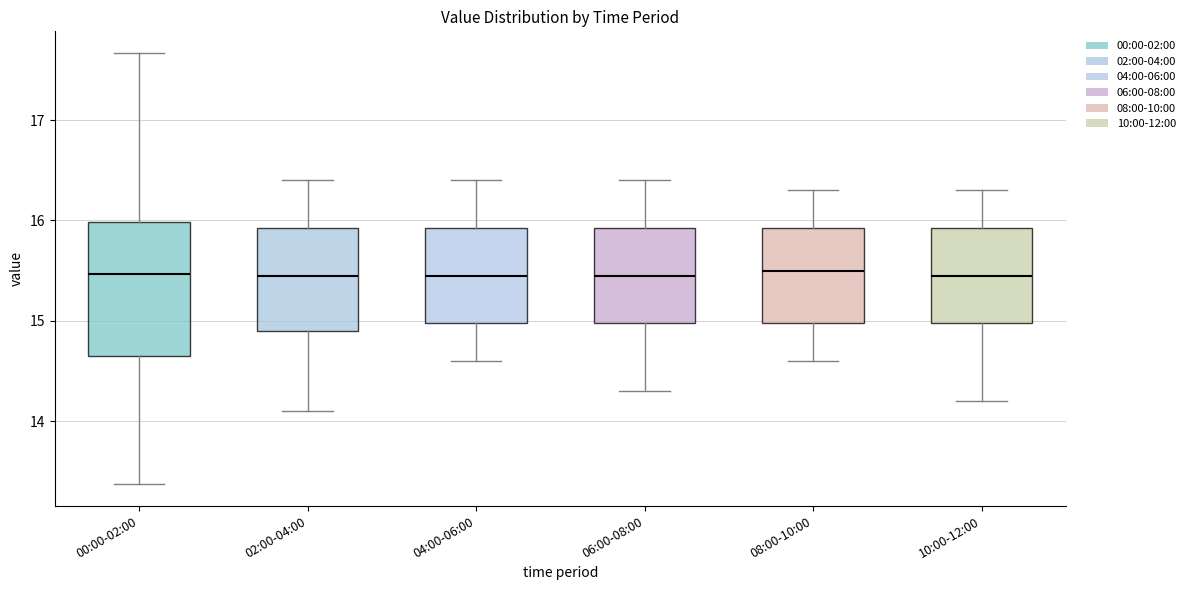

Reading left to right, read every box against the y-axis: the position of its median line, the range the box covers, and the ends of its whiskers. The values are not printed on the chart, so give them approximately, as read against the axis.

00:00-02:00: median 15.5, box 14.7 to 16.0, whiskers 13.4 to 17.7
02:00-04:00: median 15.5, box 14.9 to 15.9, whiskers 14.1 to 16.4
04:00-06:00: median 15.5, box 15.0 to 15.9, whiskers 14.6 to 16.4
06:00-08:00: median 15.5, box 15.0 to 15.9, whiskers 14.3 to 16.4
08:00-10:00: median 15.5, box 15.0 to 15.9, whiskers 14.6 to 16.3
10:00-12:00: median 15.5, box 15.0 to 15.9, whiskers 14.2 to 16.3